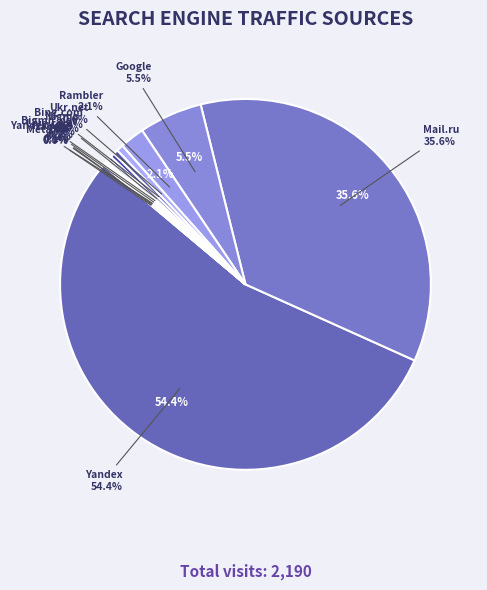

The Google slice represents 15% of the pie. True or false?

False